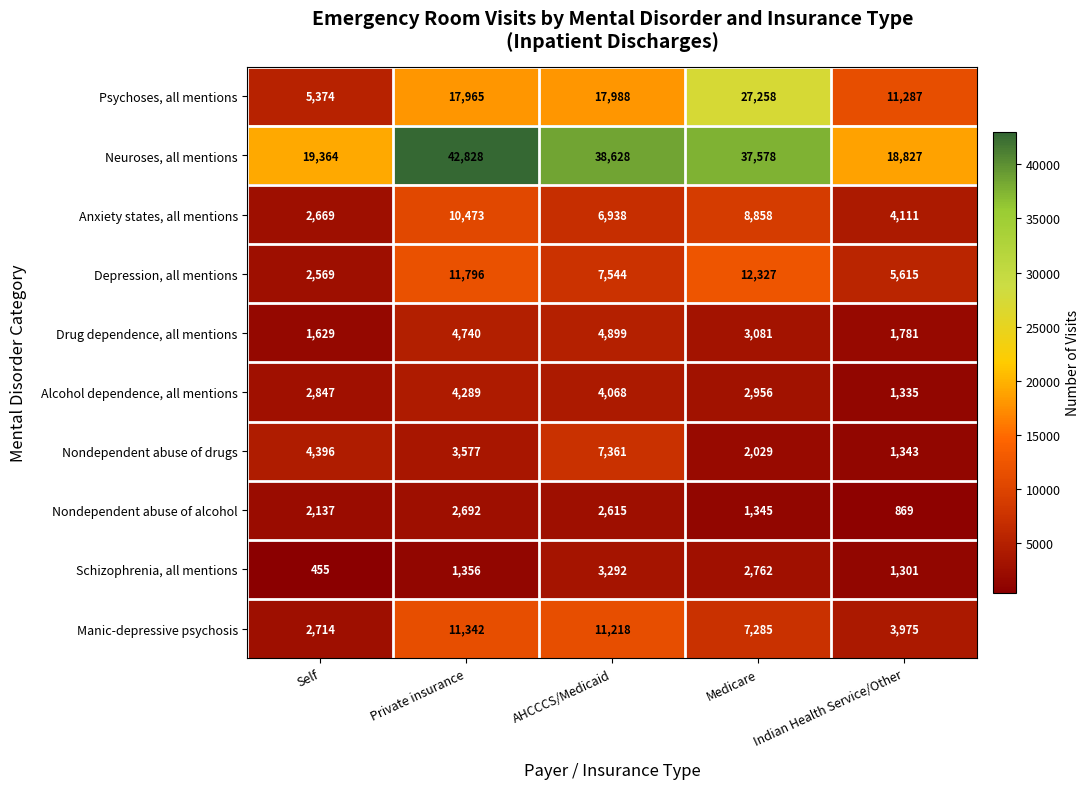

What is the difference between the highest and lowest values at Medicare?

36233